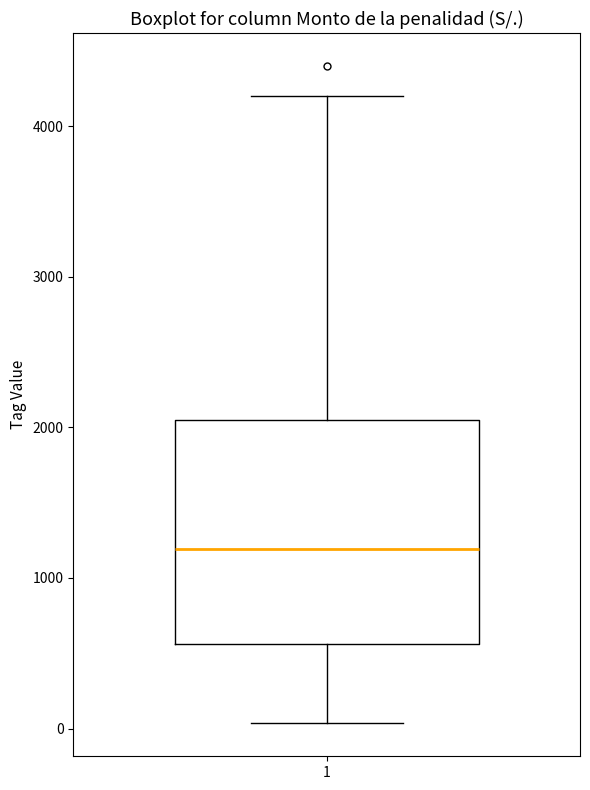

Transcribe this box plot: give where the median line is, the range the box spans, and where the two whiskers end, as read against the y-axis. The values are not printed on the chart, so give them approximately, as read against the axis.

median 1200, box 600 to 2100, whiskers 0 to 4200